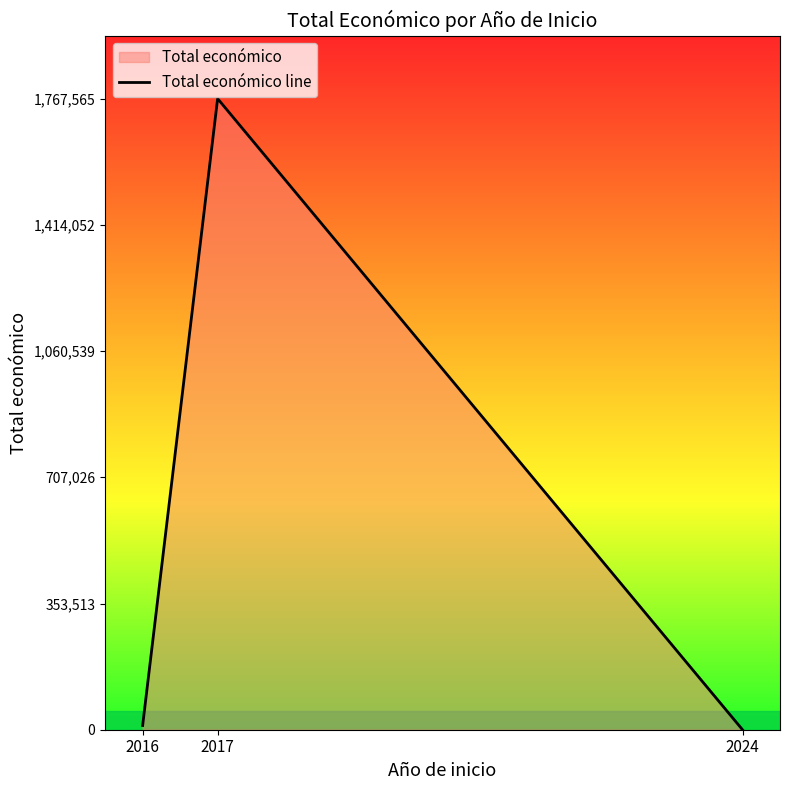

How many data points are above 11809?

1